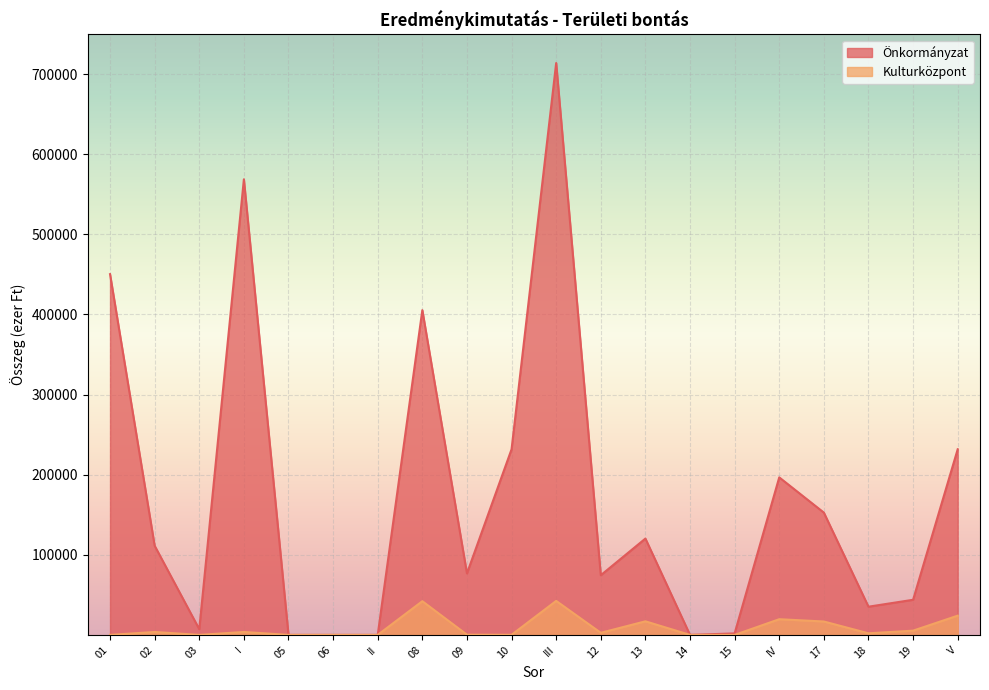

What is the total value across all series at 19?

49139